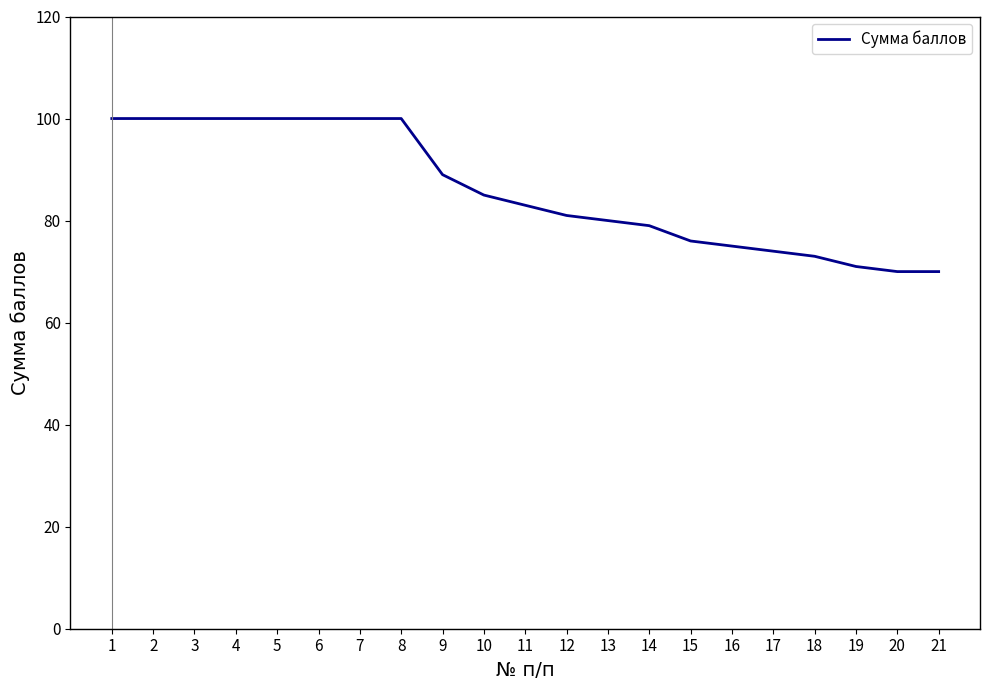

Is it true that the value at 6 is 100?

True